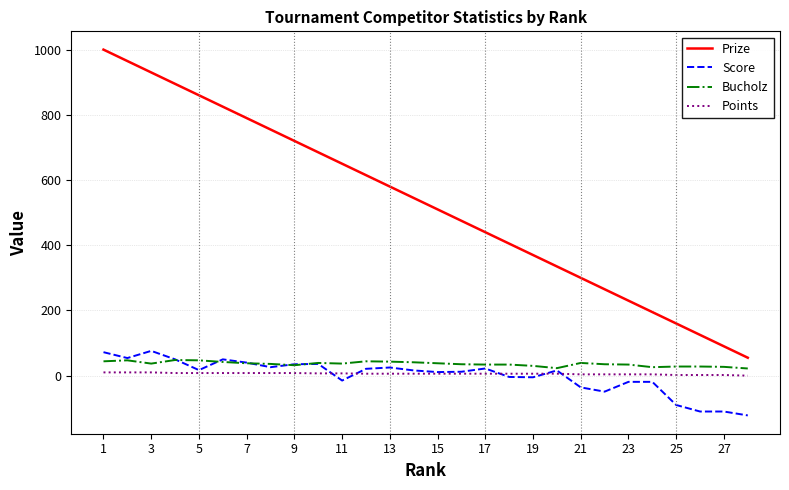

Which series has the largest range (max minus min)?

Prize